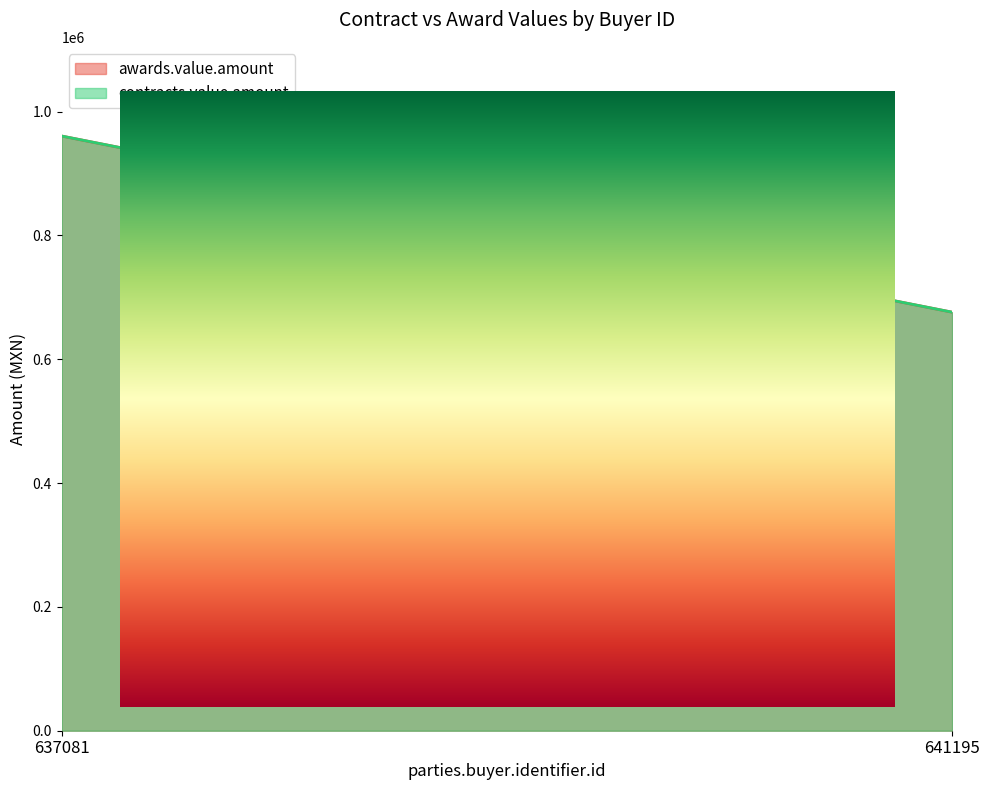

True or false: contracts.value.amount has a value of 62442.4 at 641195.

False